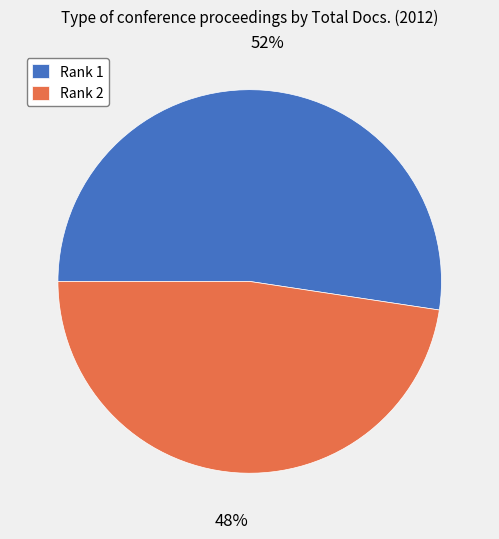

What is the ratio of the value at Rank 1 to the value at Rank 2?

1.1